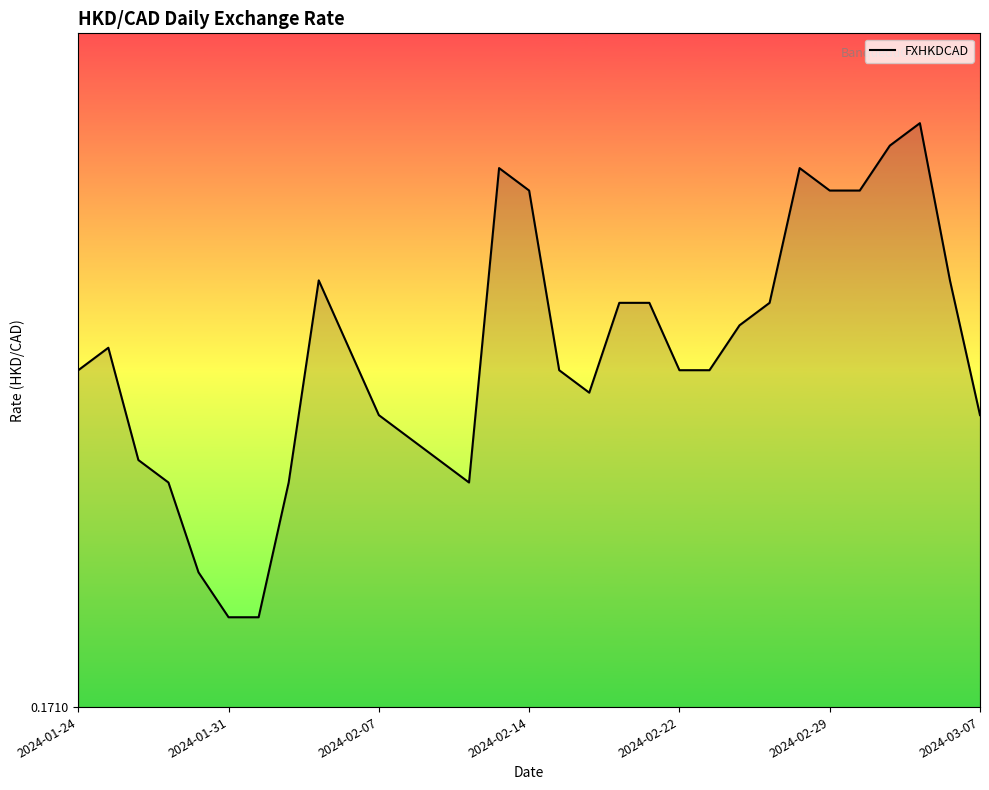

Does the chart display data point markers on the line(s)?

No